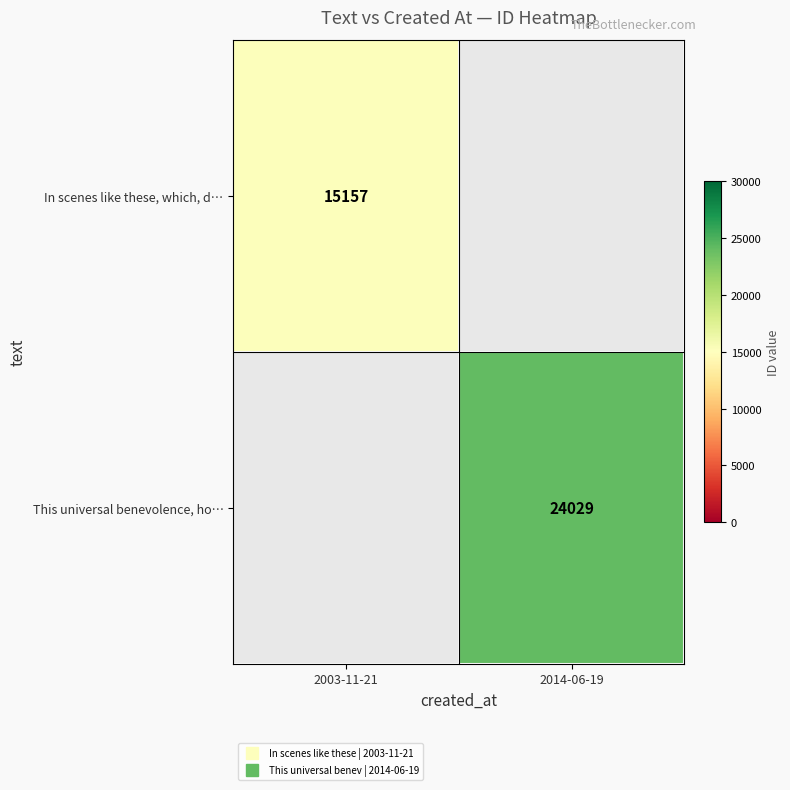

The This universal benevolence, ho… series shows 24029.0 at 2014-06-19. True or false?

True